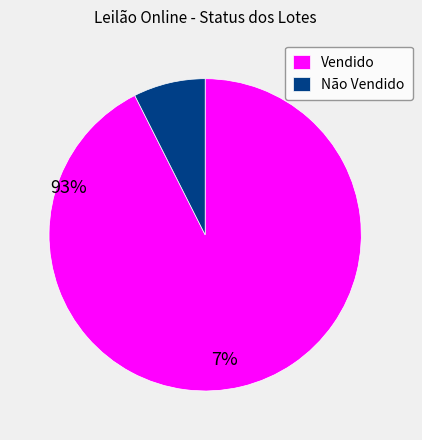

The Vendido slice represents 93% of the pie. True or false?

True